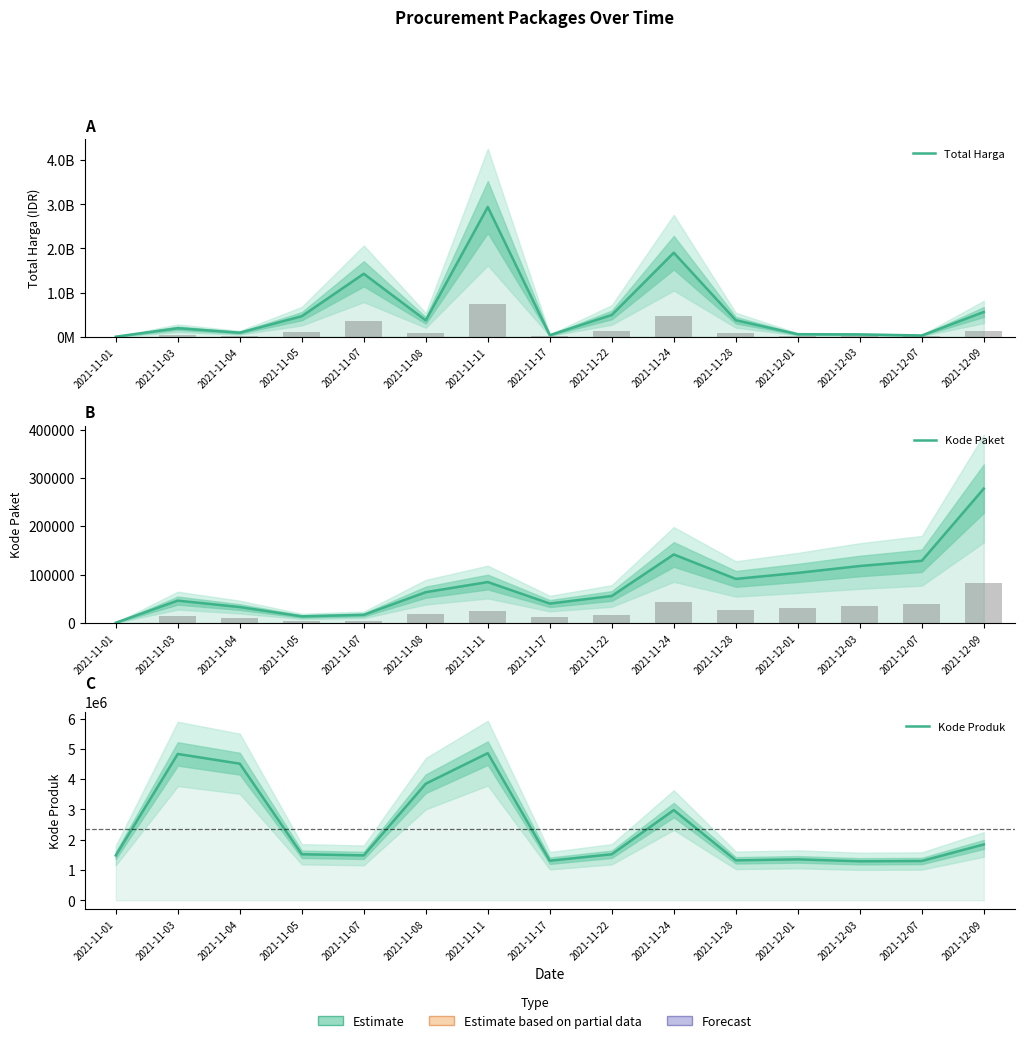

Which series has the largest total across all categories?

Total Harga